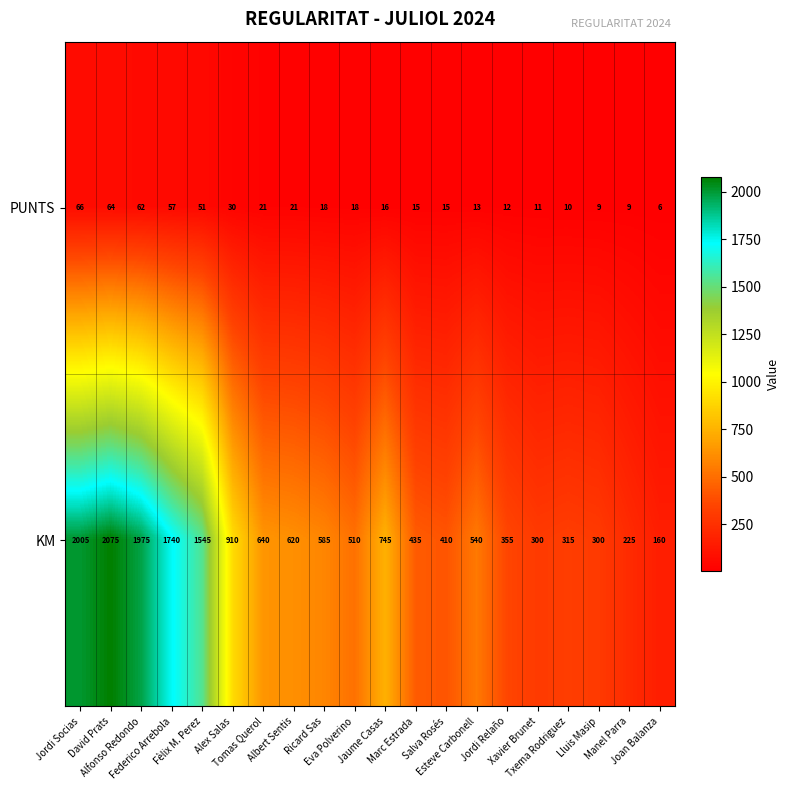

What is the smallest value displayed?

6